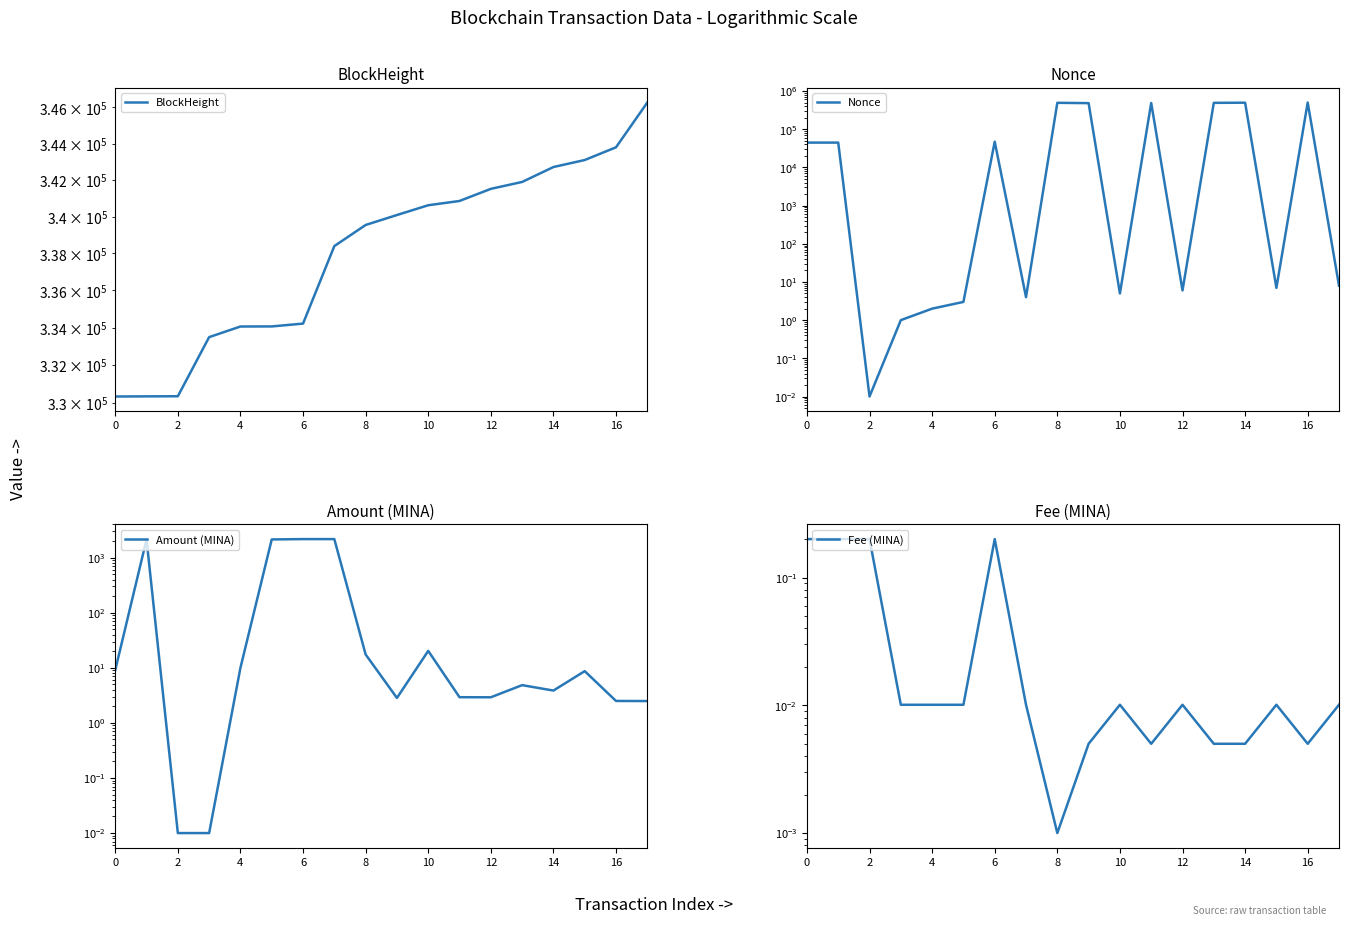

Is the value of Nonce at 16 greater than the value of Fee (MINA) at 10?

Yes